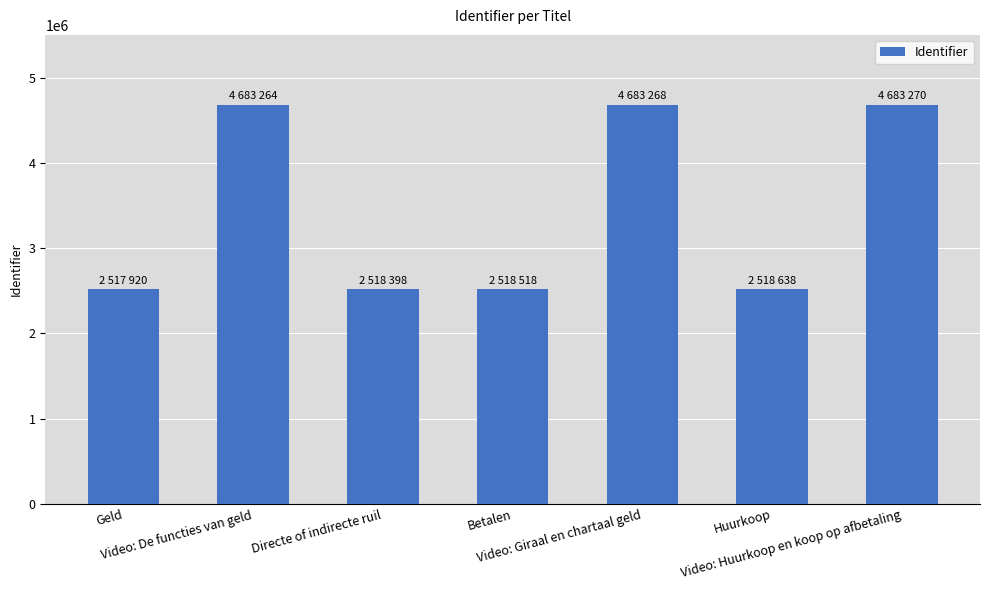

What is the difference between the maximum and minimum values?

2165350